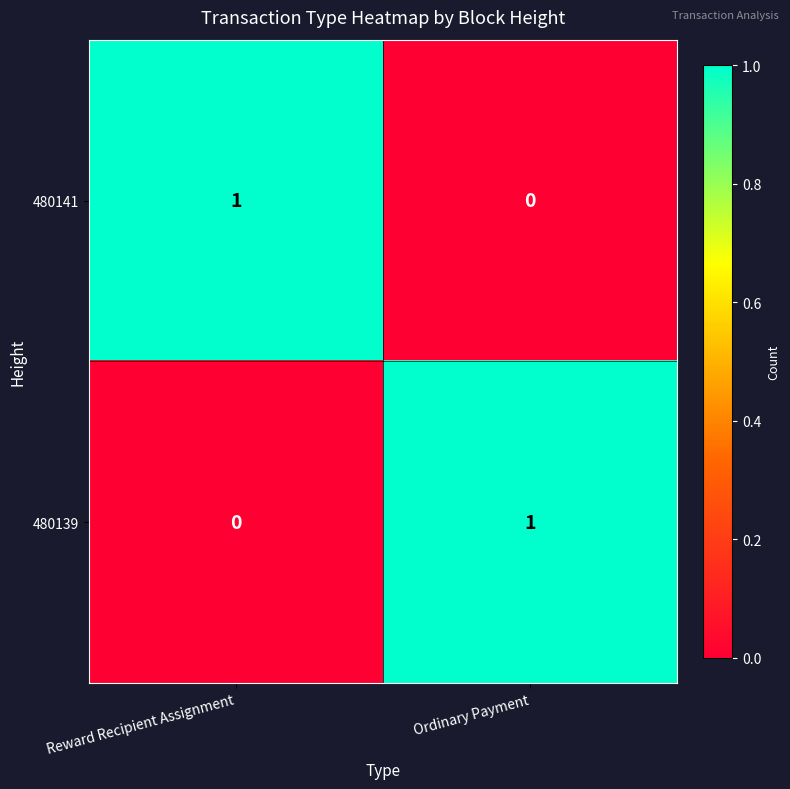

Is it true that 480139 equals -1 at Reward Recipient Assignment?

False